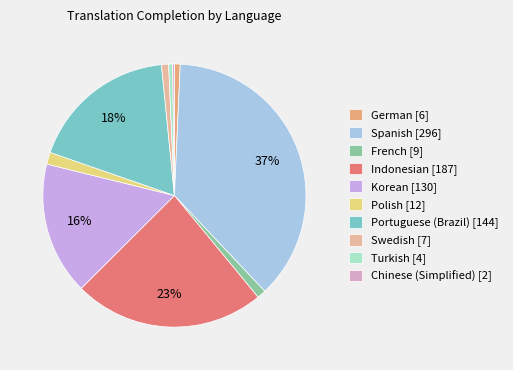

Which slice is the largest?

Spanish